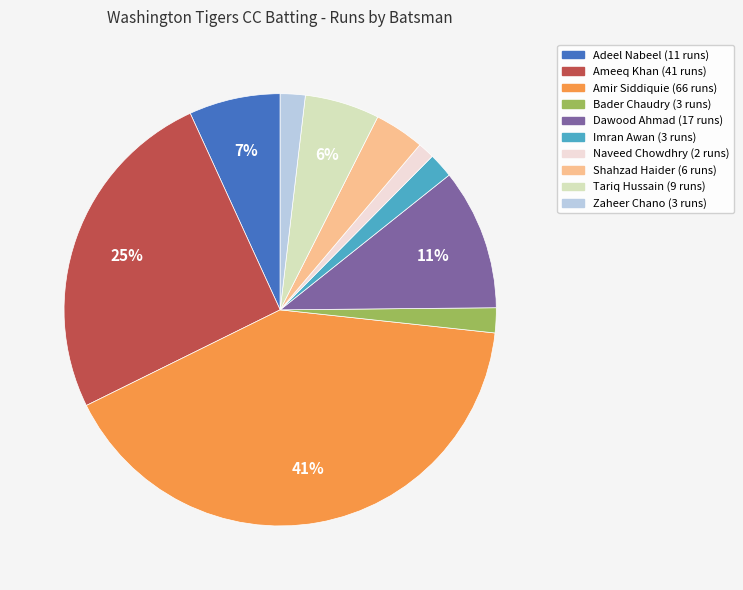

To the nearest percent, what is the difference between the largest and smallest slice percentages?

40%